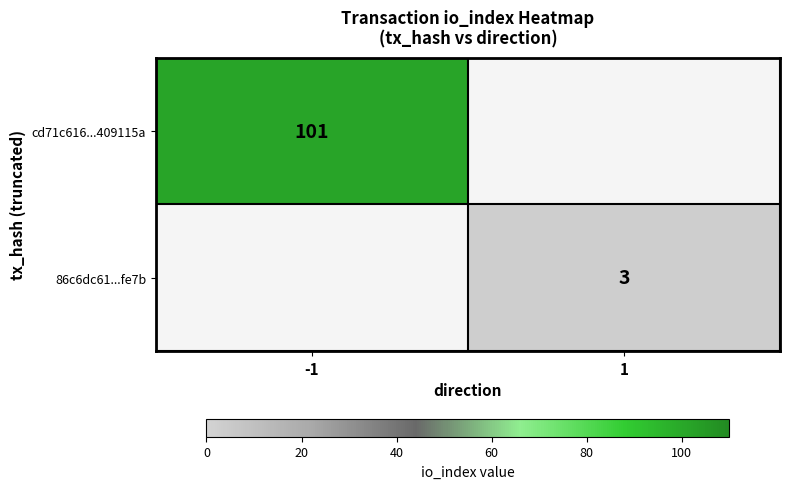

The 86c6dc61...fe7b series shows 3 at 1. True or false?

True